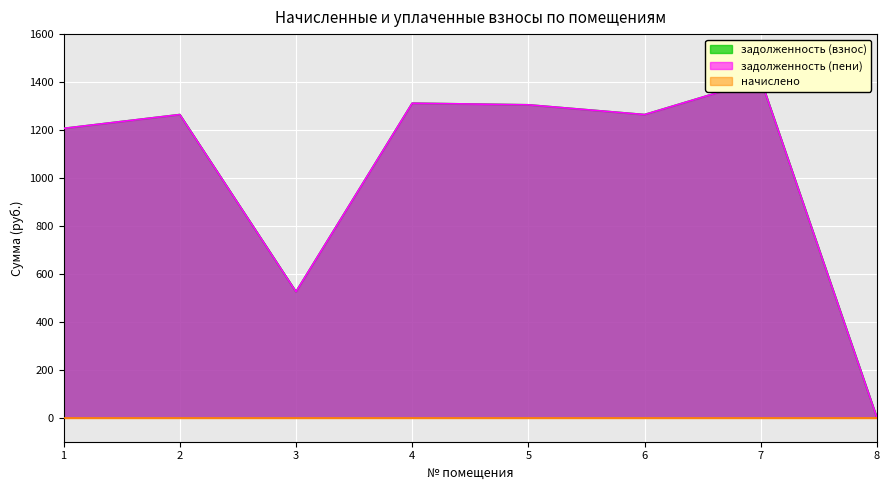

True or false: задолженность (пени) has a value of 640.0 at 2.

False